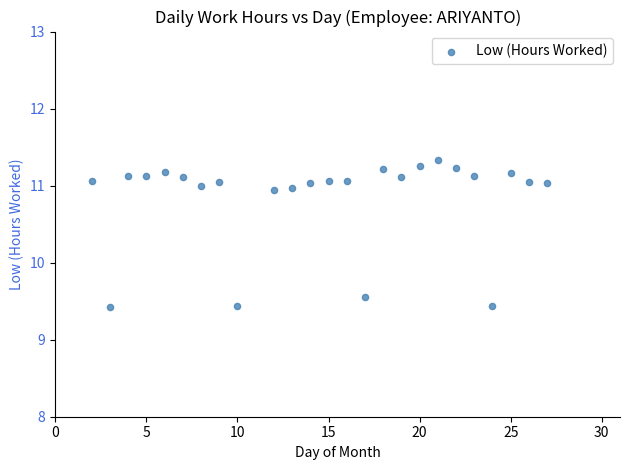

What is the range of Y values (max minus min)?

1.9